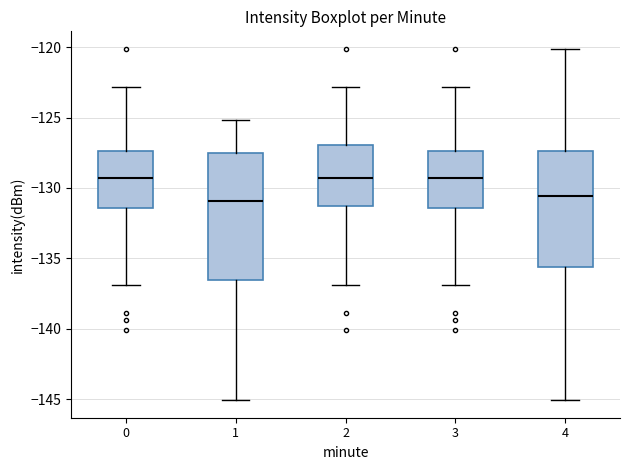

Reading left to right, transcribe this box plot: for each box, give where its median line is, the range the box spans, and where its two whiskers end, as read against the y-axis. The values are not printed on the chart, so give them approximately, as read against the axis.

0: median -129.5, box -131.5 to -127.5, whiskers -137.0 to -123.0
1: median -131.0, box -136.5 to -127.5, whiskers -145.0 to -125.0
2: median -129.5, box -131.5 to -127.0, whiskers -137.0 to -123.0
3: median -129.5, box -131.5 to -127.5, whiskers -137.0 to -123.0
4: median -130.5, box -135.5 to -127.5, whiskers -145.0 to -120.0